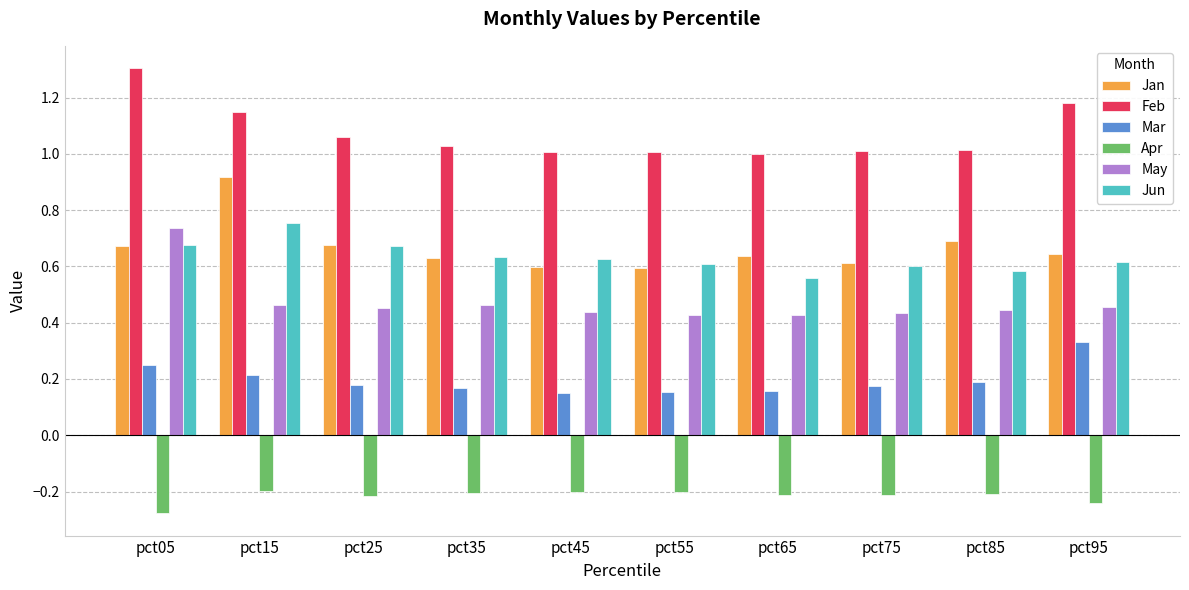

What is the sum of all May values?

4.7